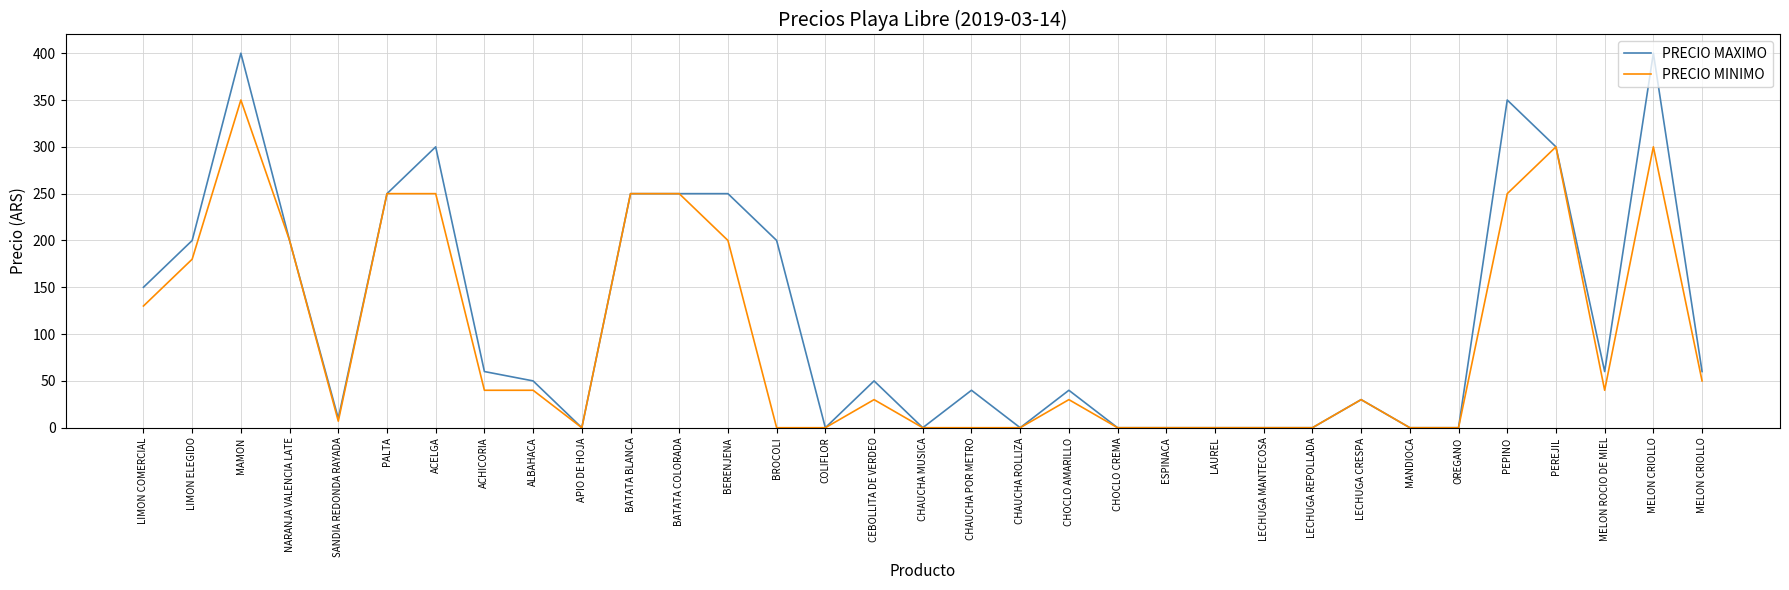

The value of PRECIO MAXIMO at MELON ROCIO DE MIEL is 86. True or false?

False